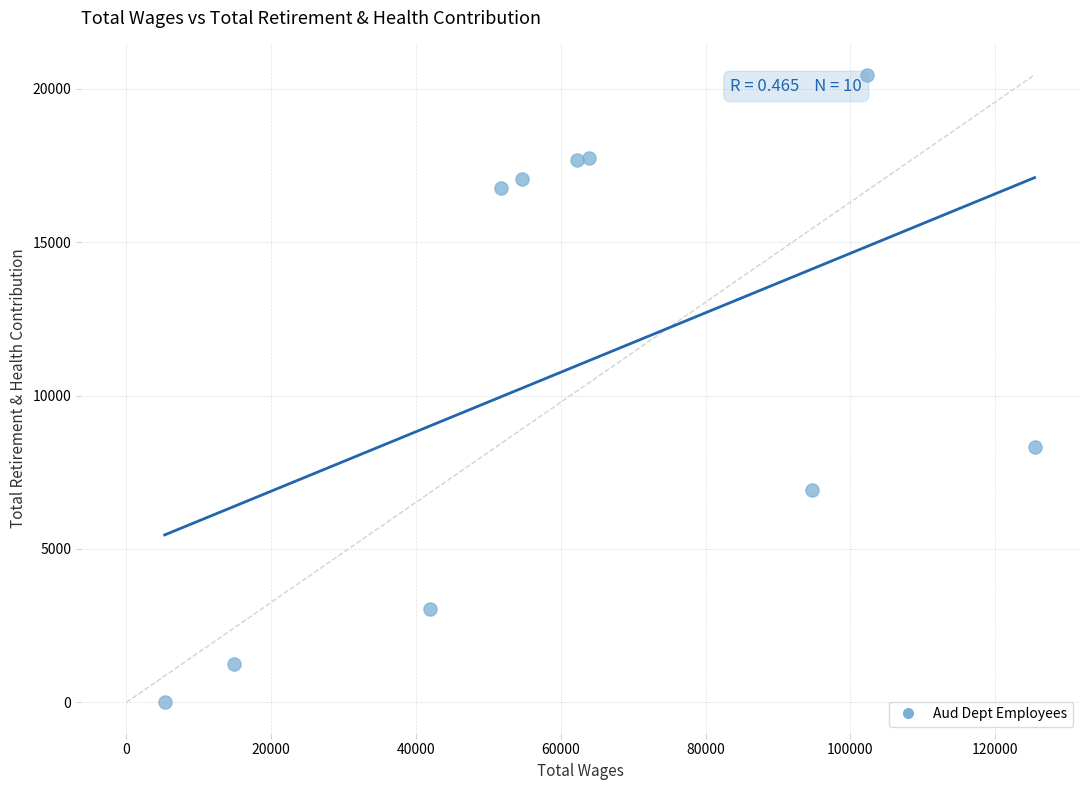

What is the range of Y values (max minus min)?

20461